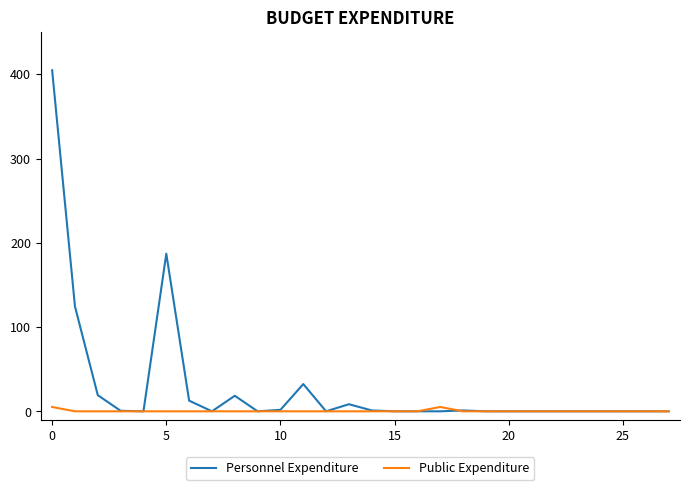

What is the maximum value for Personnel Expenditure?

404.8